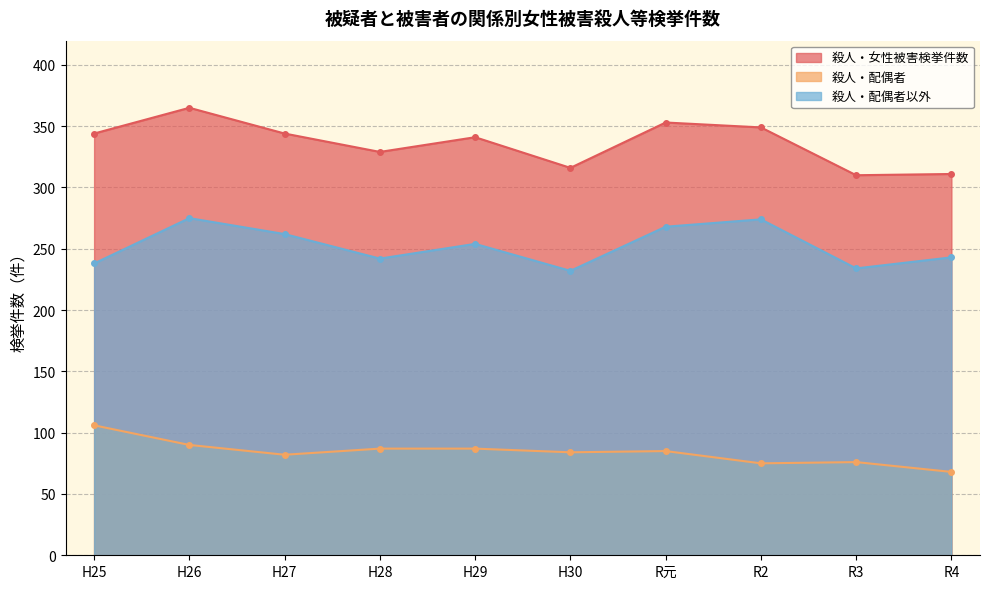

True or false: 殺人・配偶者以外 and 殺人・配偶者 cross at least once.

False